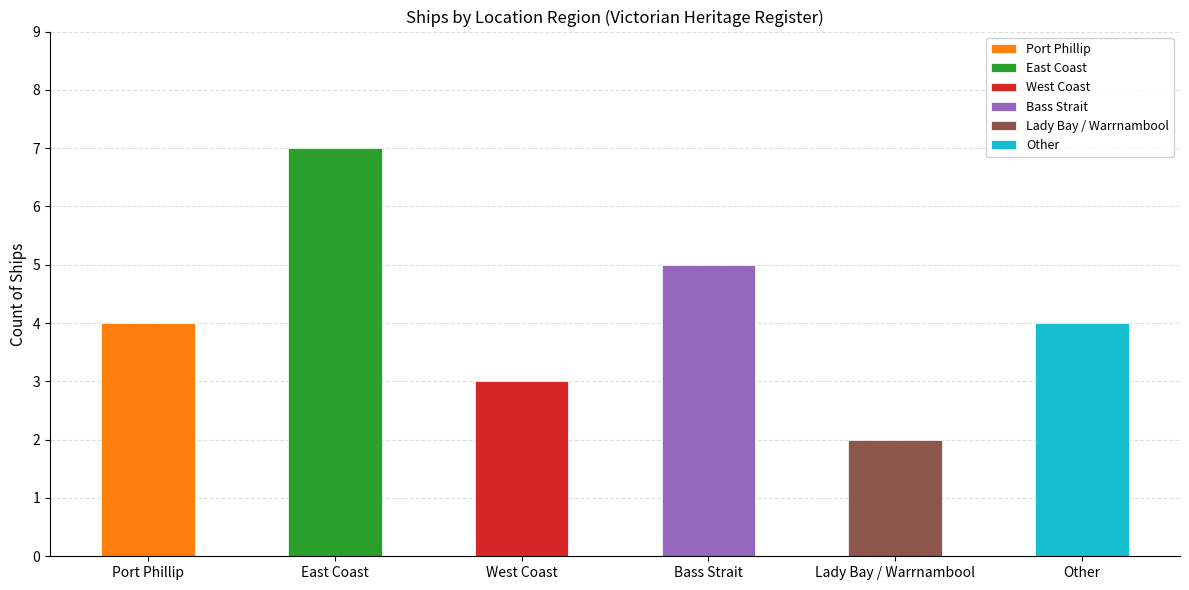

At which category does the chart reach its minimum across all series?

Lady Bay / Warrnambool